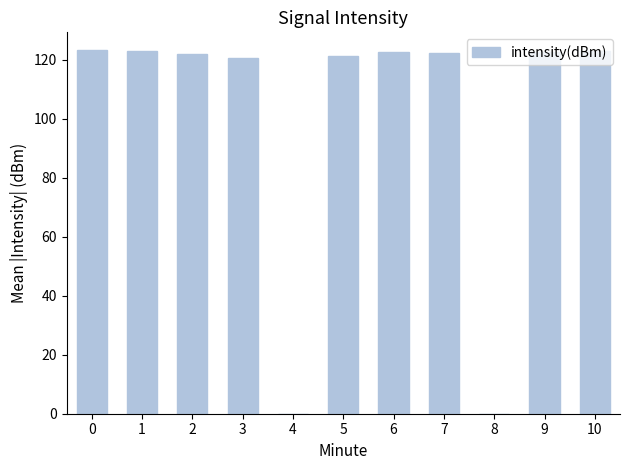

Which has a higher value, 4 or 10?

10